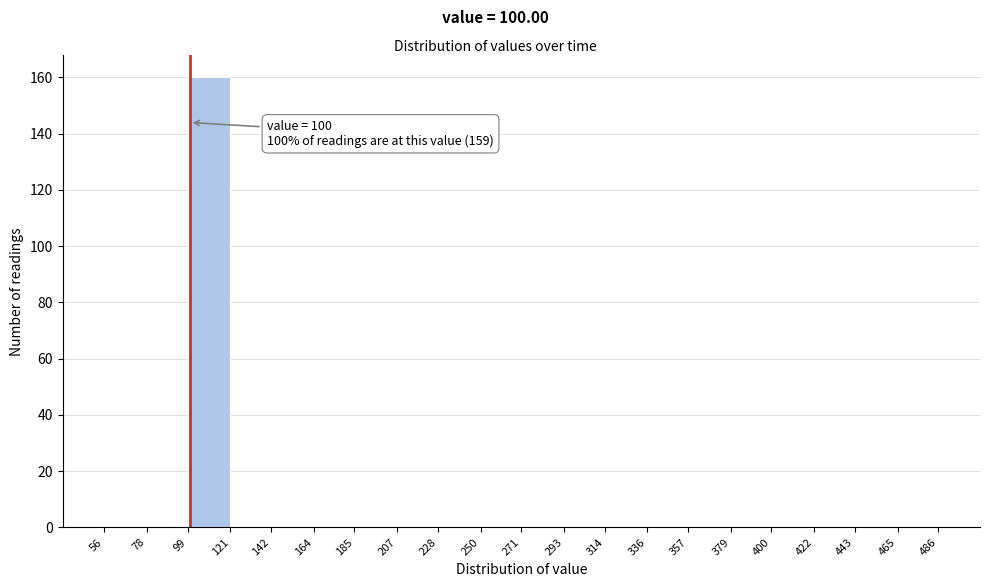

Which range on the x-axis has the tallest bar?

99 to 121